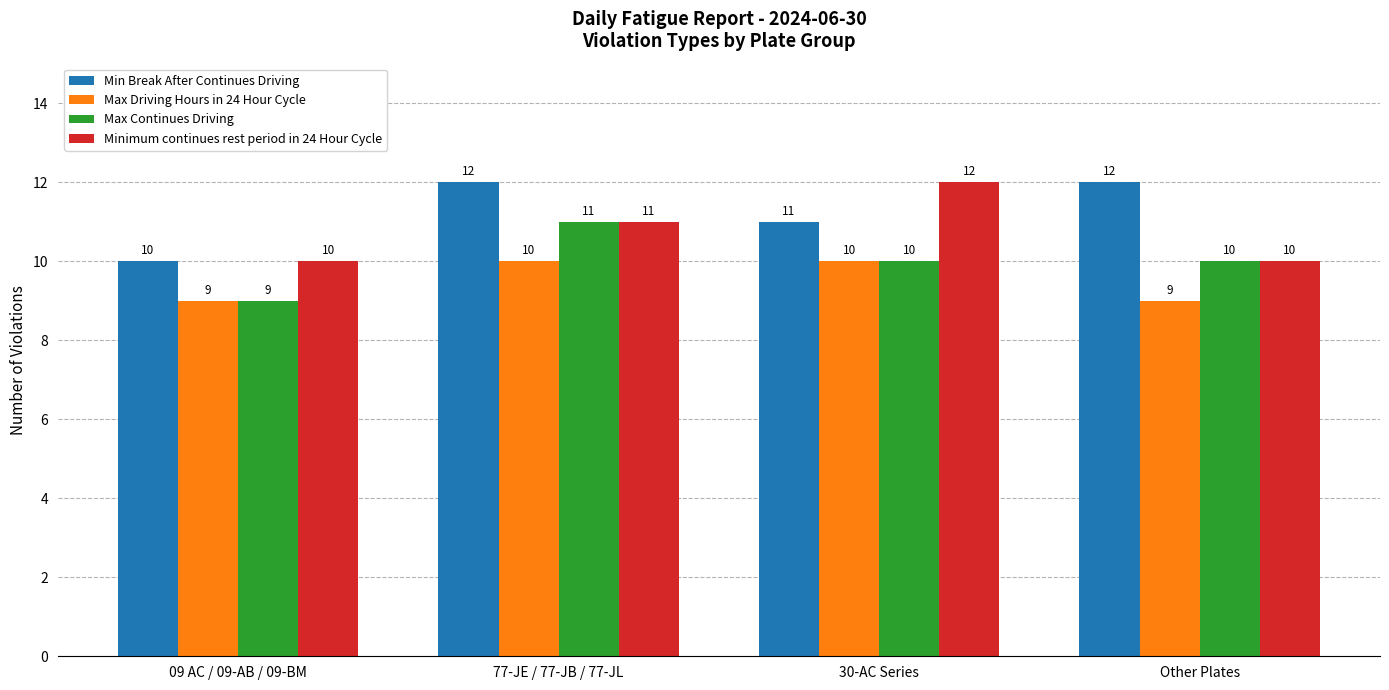

At how many categories does at least one series exceed 11?

3